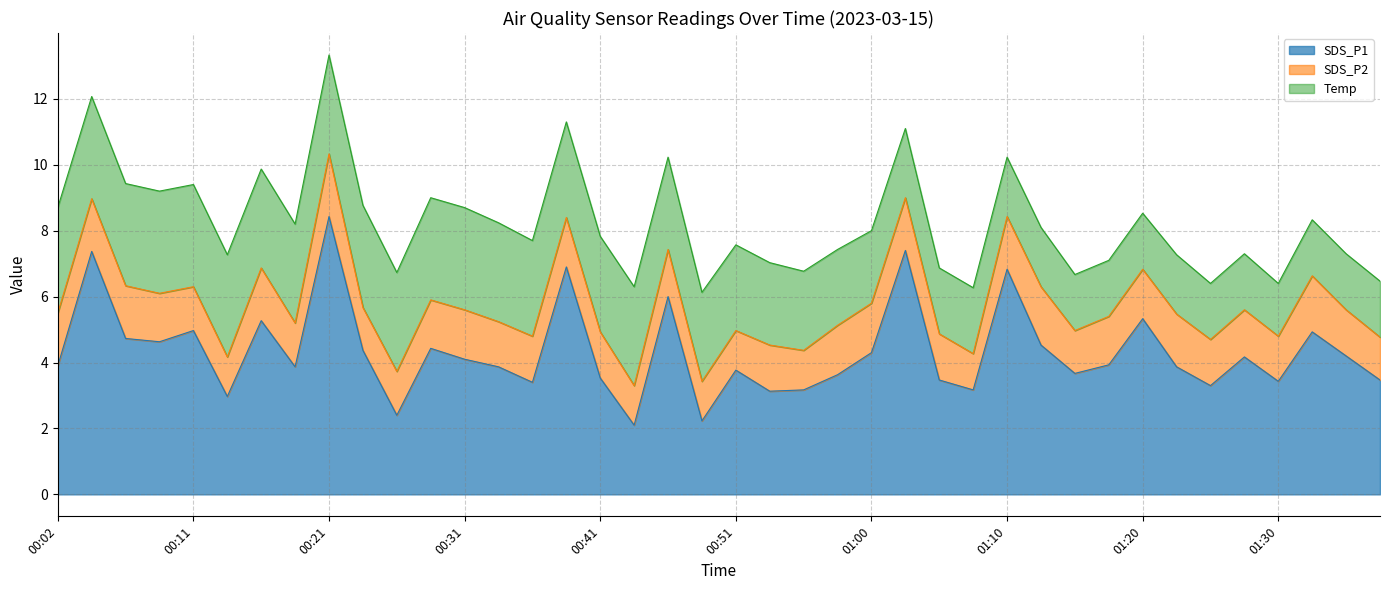

What are all the series names shown in the legend?

SDS_P1, SDS_P2, Temp